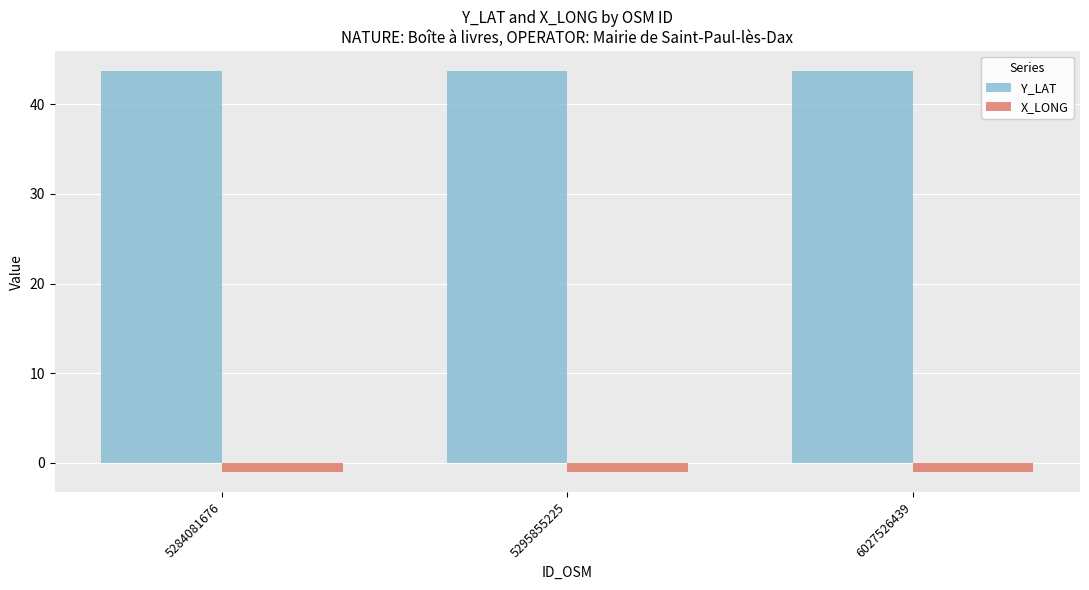

What is the average value of the X_LONG series?

-1.1